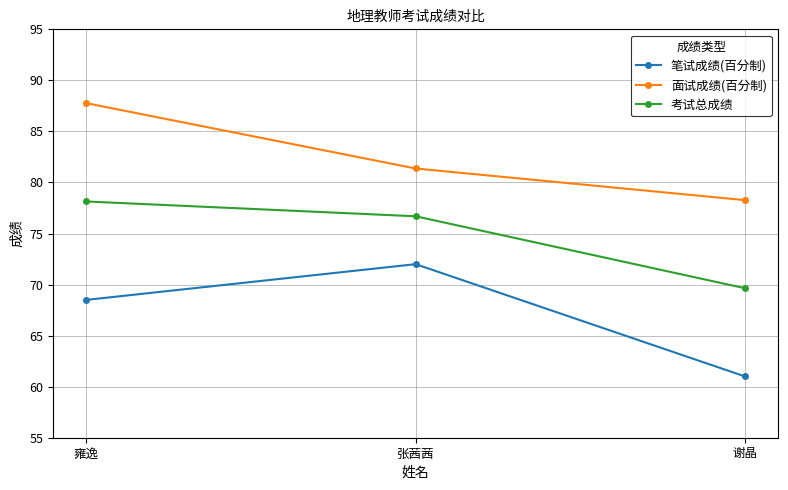

What is the label of the 1st point from the left?

雍逸